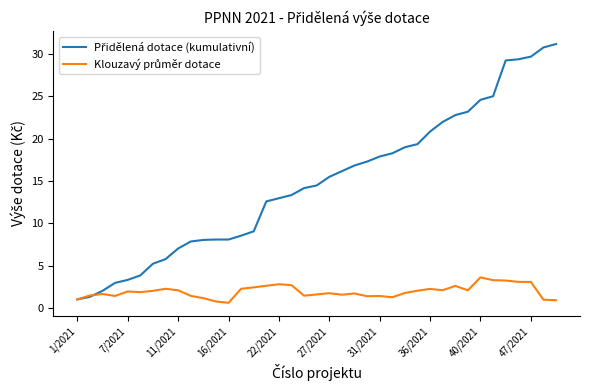

What is the maximum value shown in the chart?

31.2